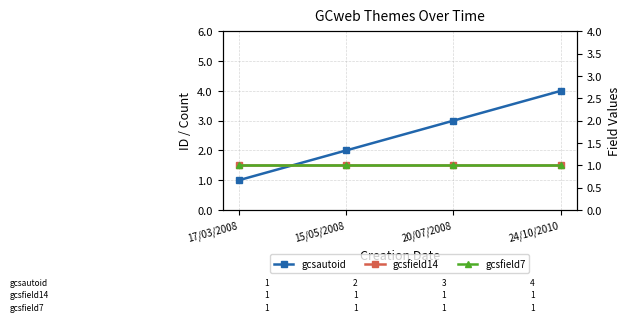

True or false: gcsfield7 and gcsfield14 cross at least once.

False